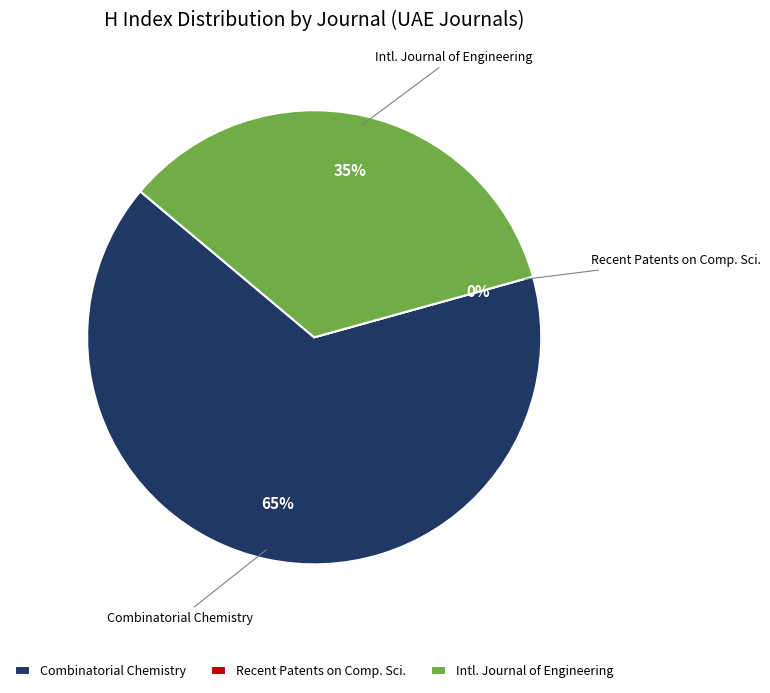

Does any single category account for the majority?

Yes